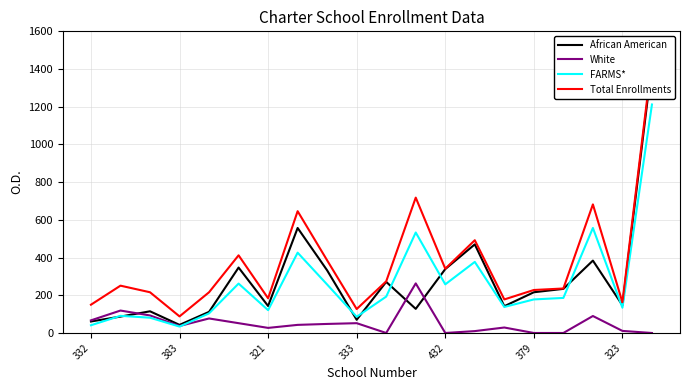

True or false: FARMS* has a value of 330 at 10.

False